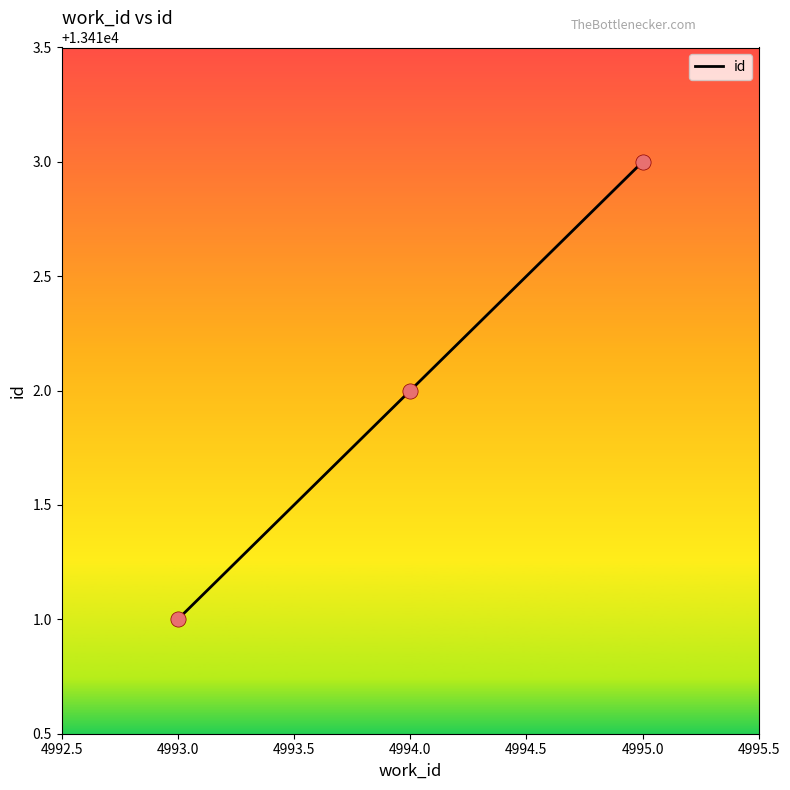

What is the ratio of the value at 4994.0 to the value at 4995.0?

1.0